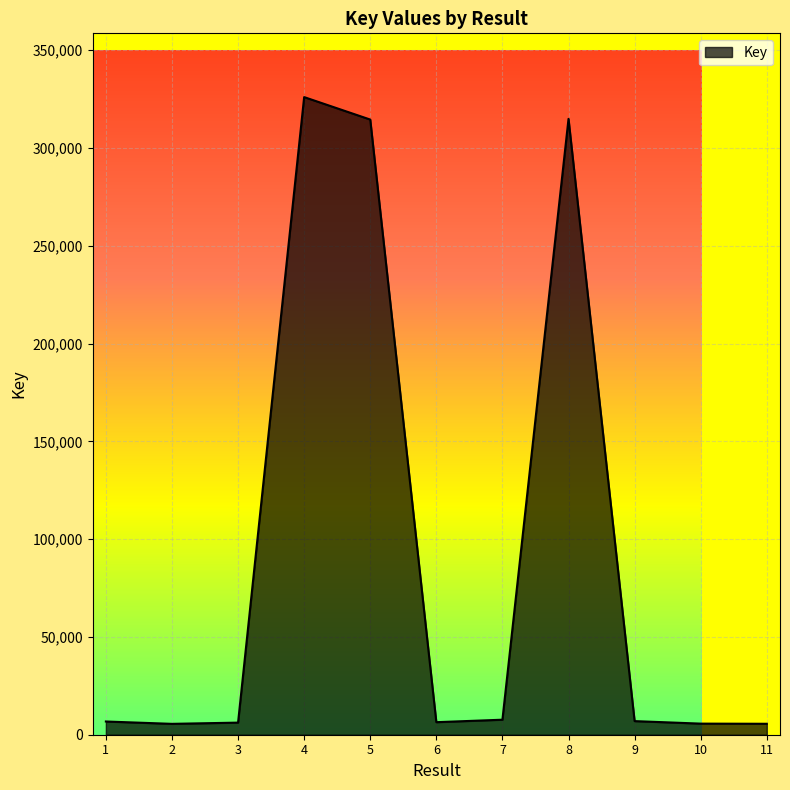

Does the chart display data point markers on the line(s)?

No